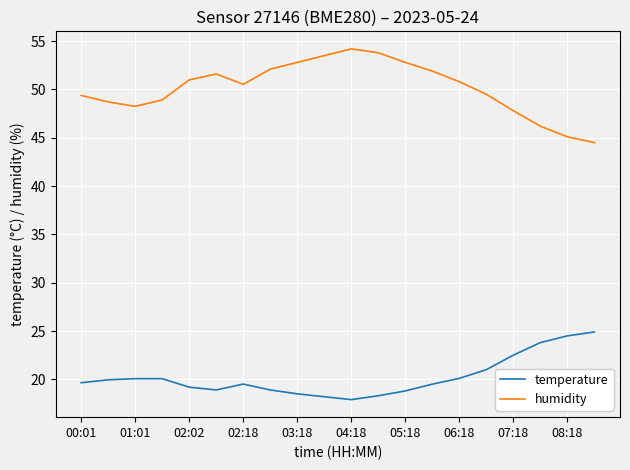

Which series has the largest range (max minus min)?

humidity